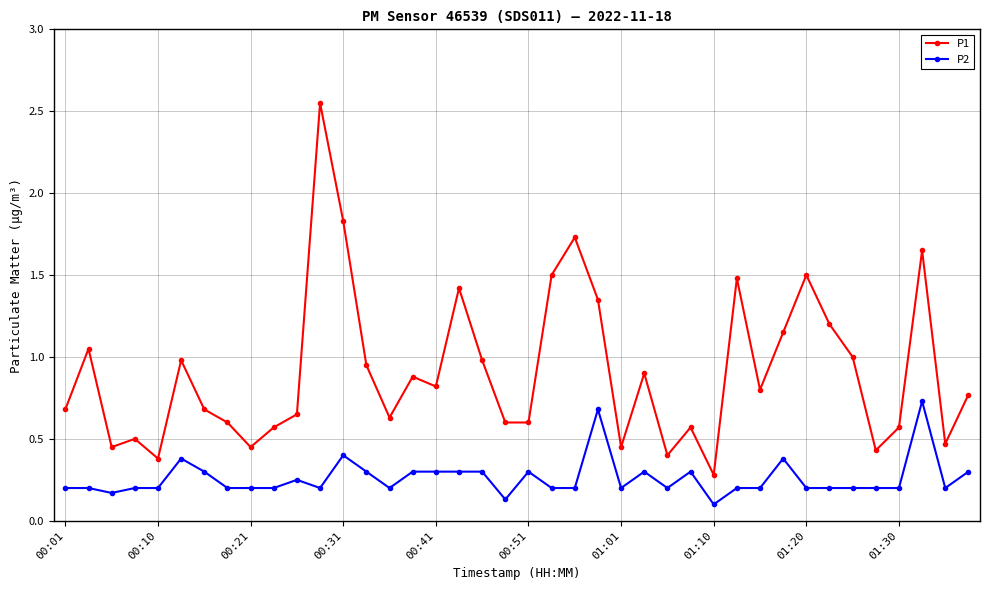

At how many categories does at least one series exceed 2?

1